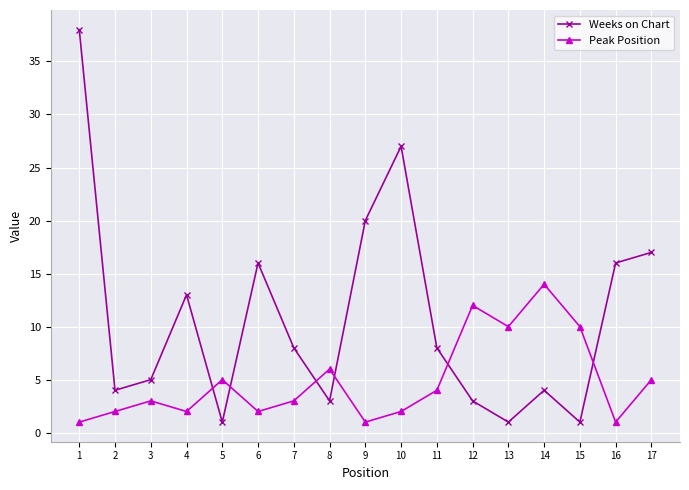

What is the difference between the maximum and minimum values in the Weeks on Chart series?

37